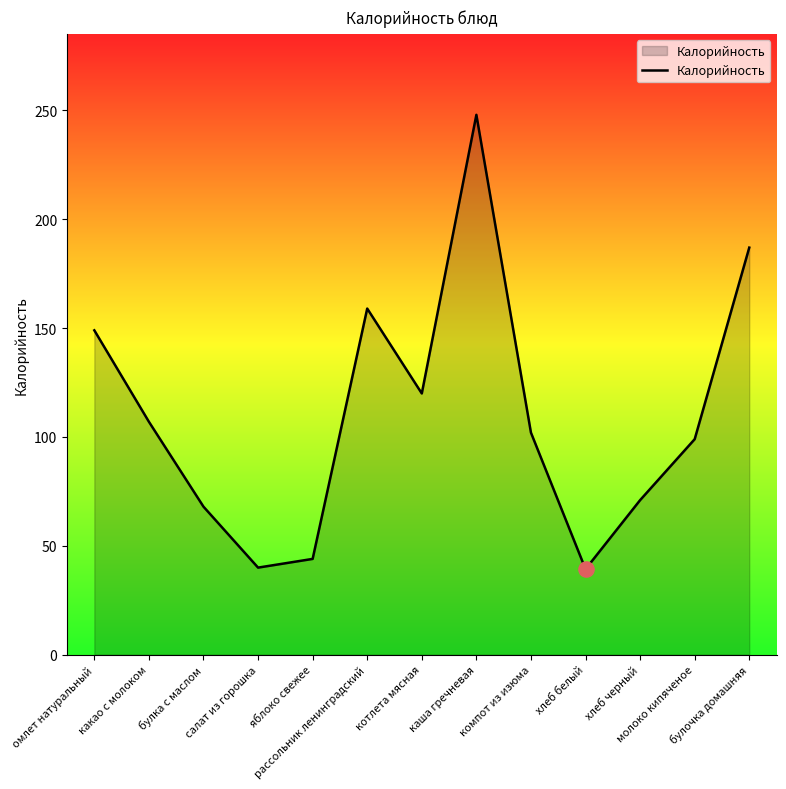

Approximately how many times larger is the value at какао с молоком compared to молоко кипяченое?

1.1